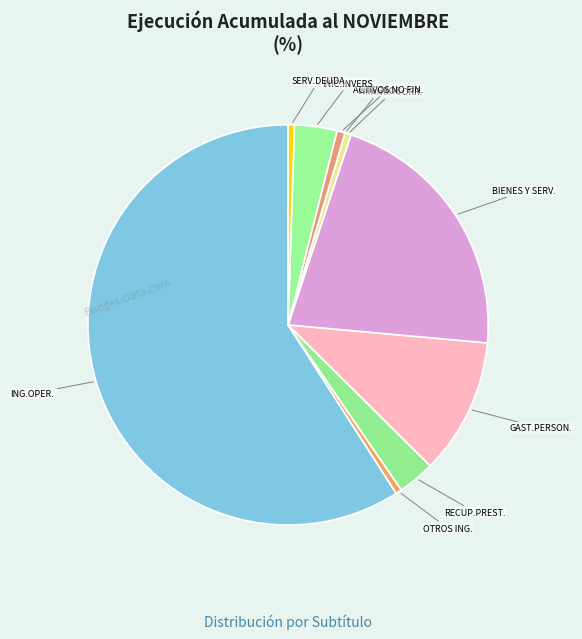

Which category has the biggest portion of the pie?

ING.OPER.